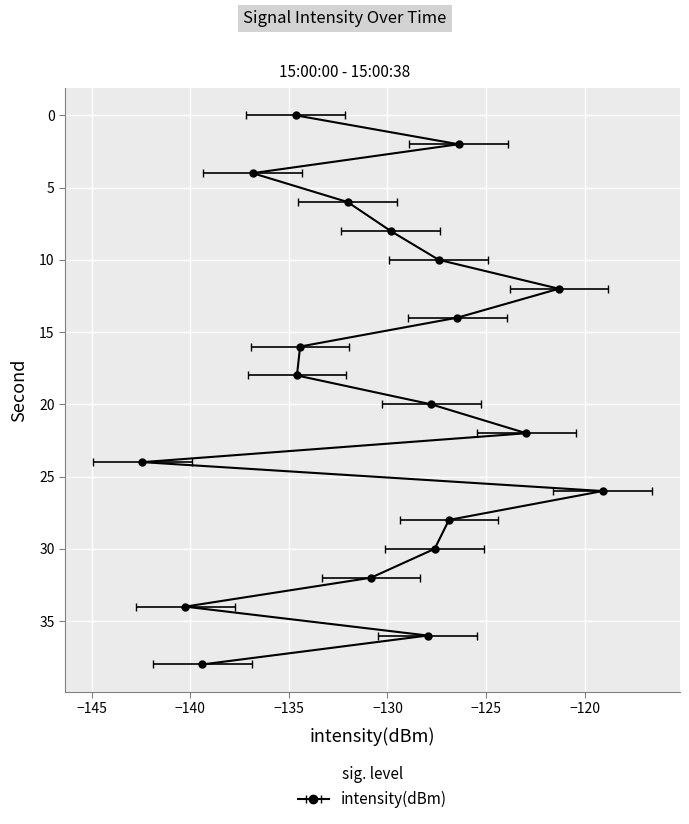

At which category does the chart reach its minimum across all series?

24